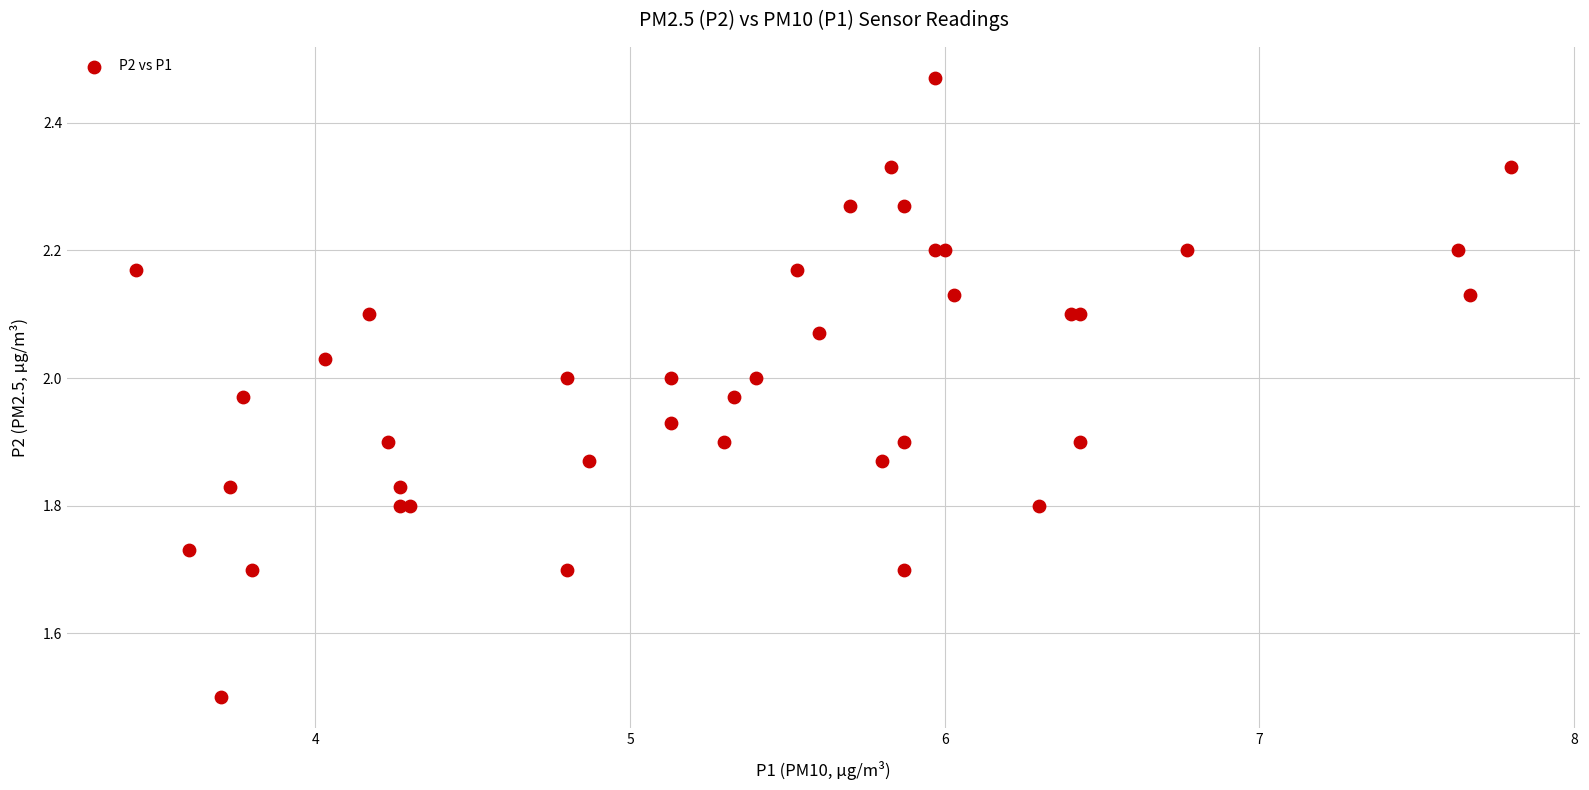

What Y value in the scatter plot is closest to 1?

1.5